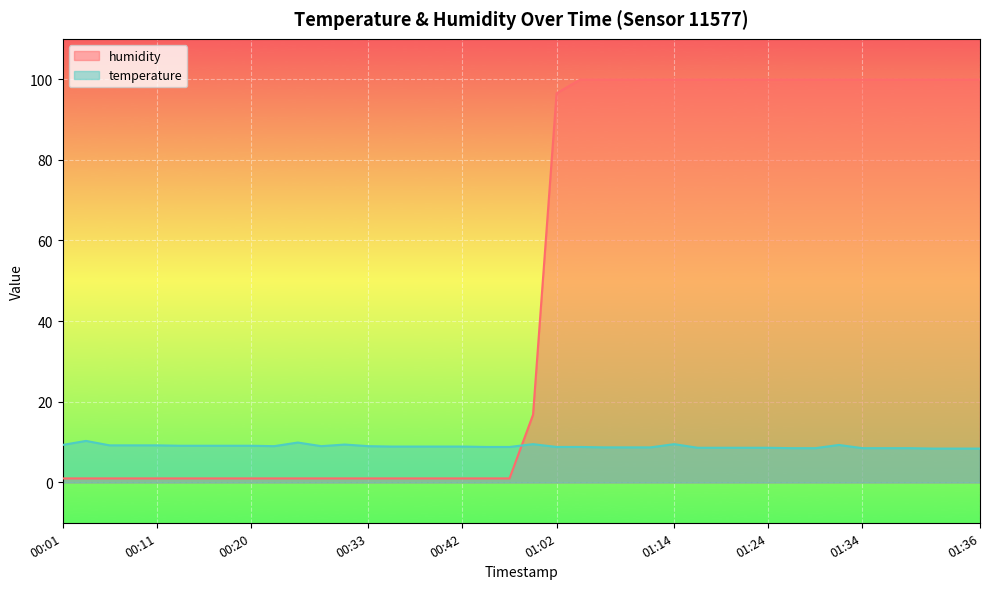

How many data points in humidity are above 16?

20